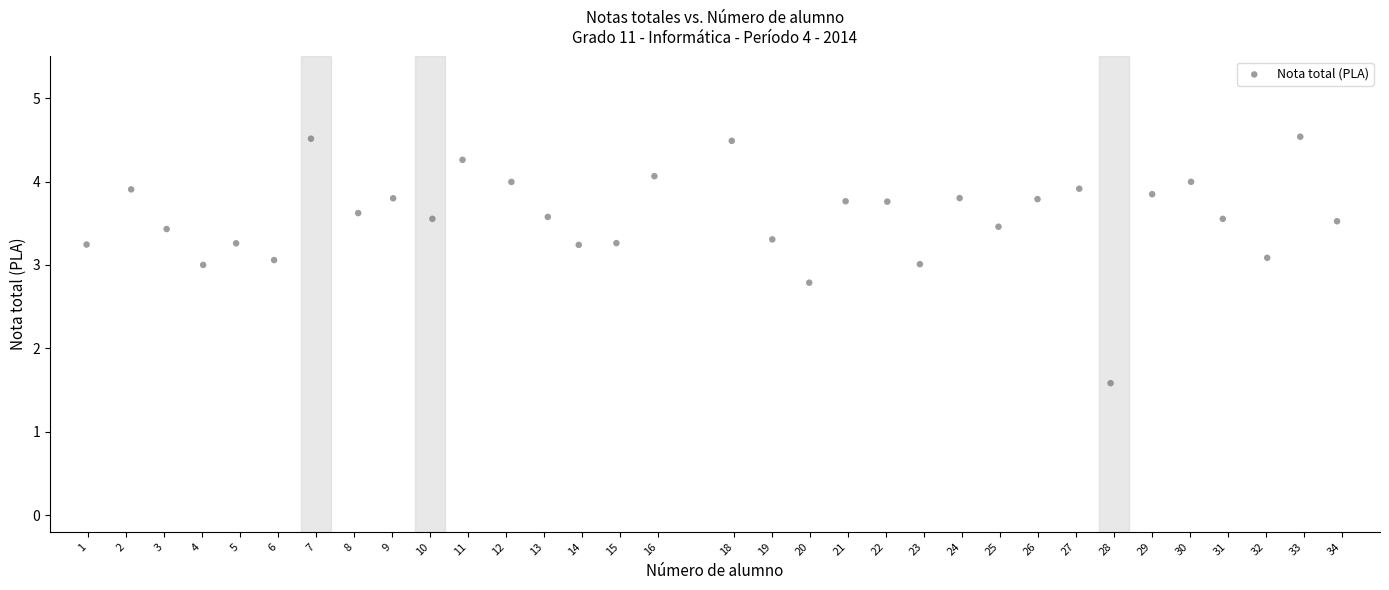

What is the range of Y values (max minus min)?

3.0